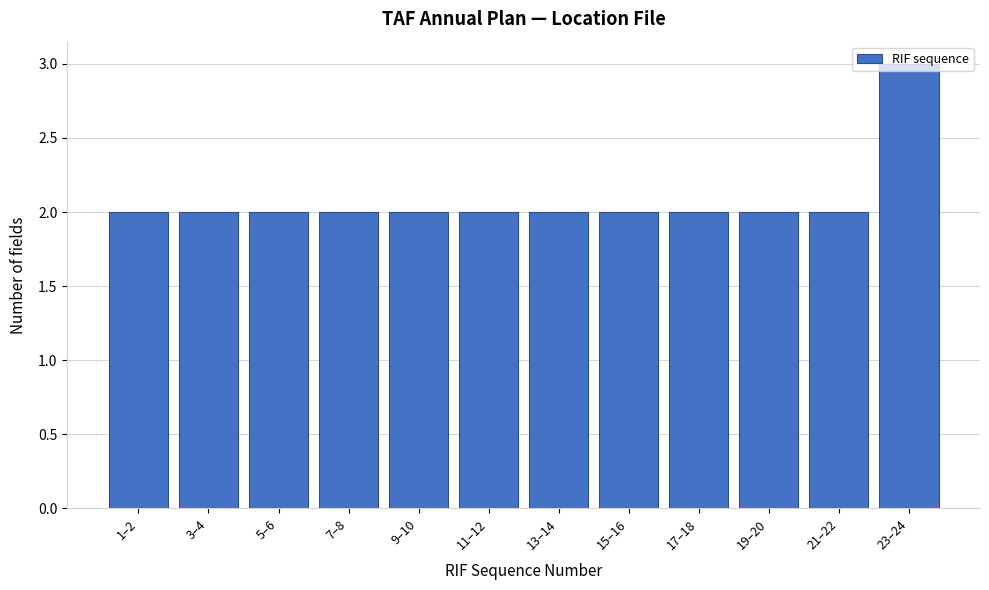

What is the value of the 11th bar from the left?

2